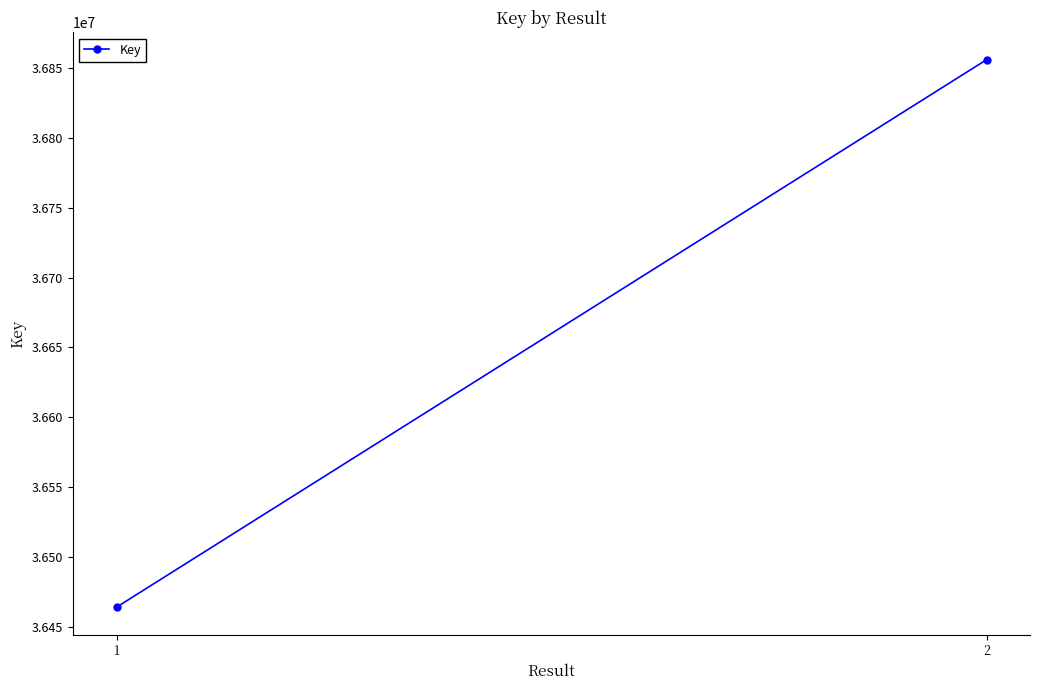

Rank the categories by value from highest to lowest.

2, 1